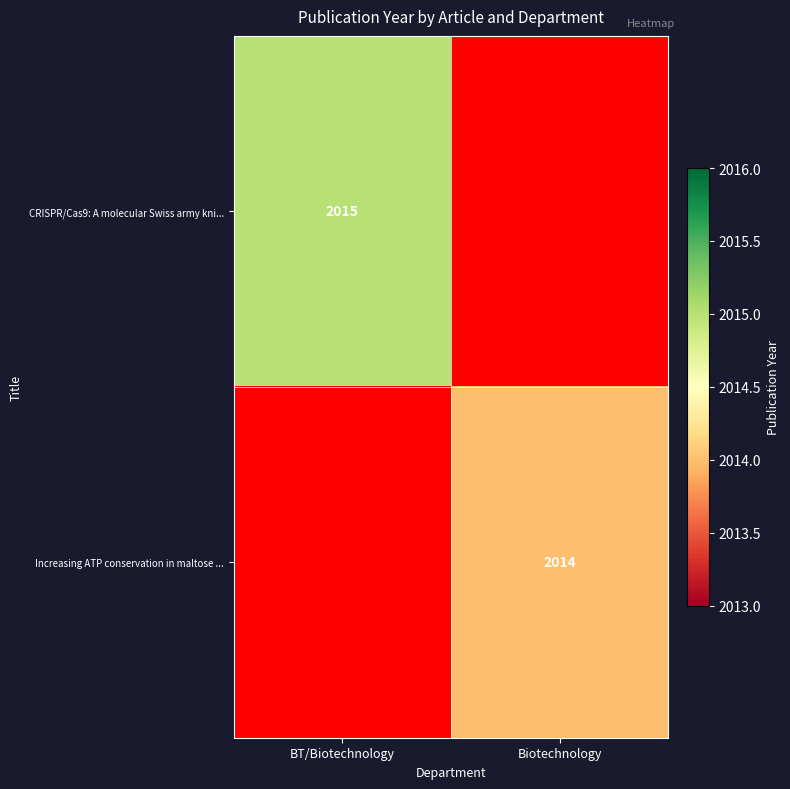

The value of Increasing ATP conservation in maltose ... at Biotechnology is 2014. True or false?

True